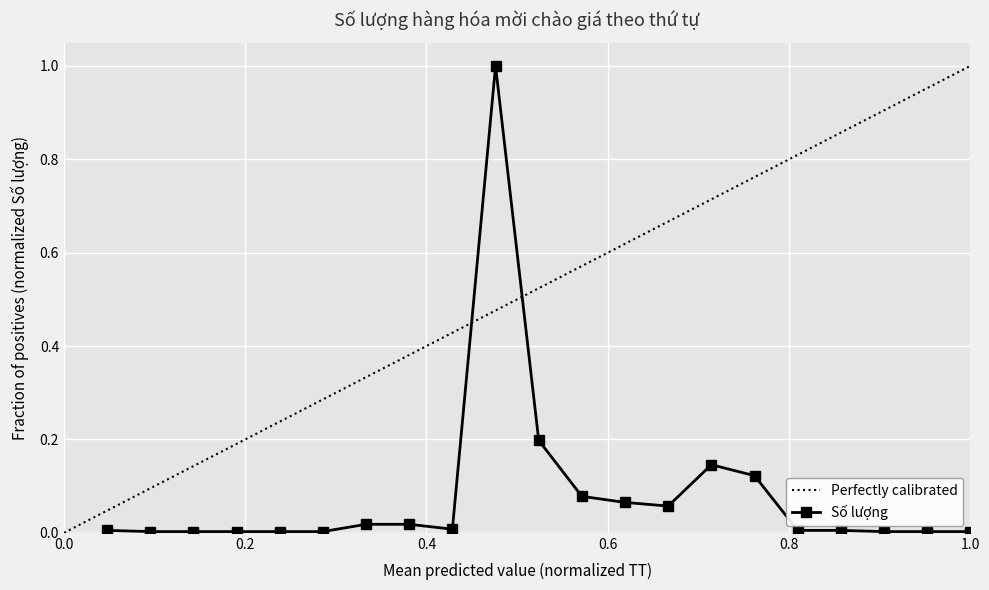

True or false: Số lượng has more than 0 interior local peaks.

True